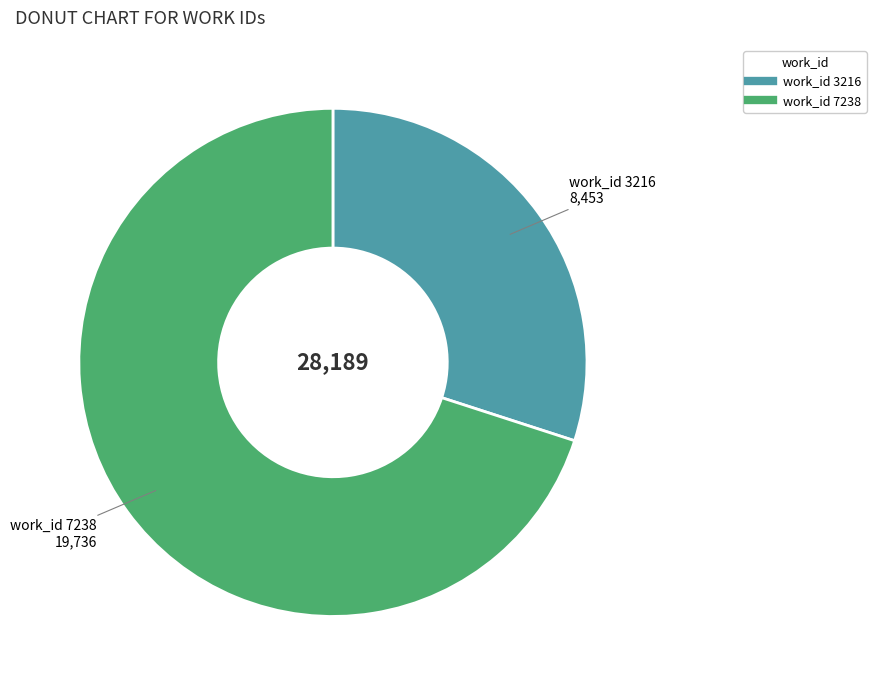

Is there any slice that represents more than half of the pie?

Yes